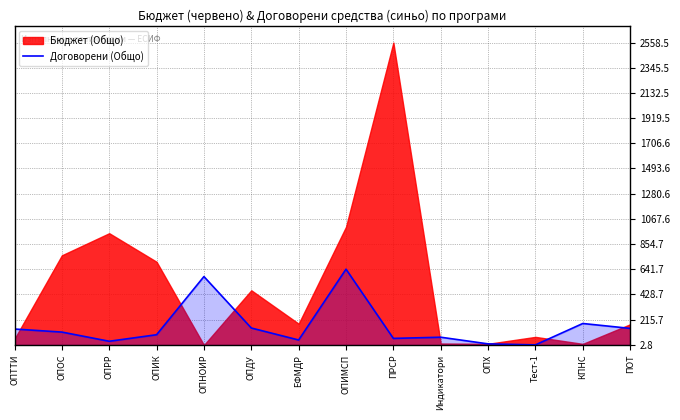

The value of Договорени (Общо) at ОПТТИ is 135.4. True or false?

True